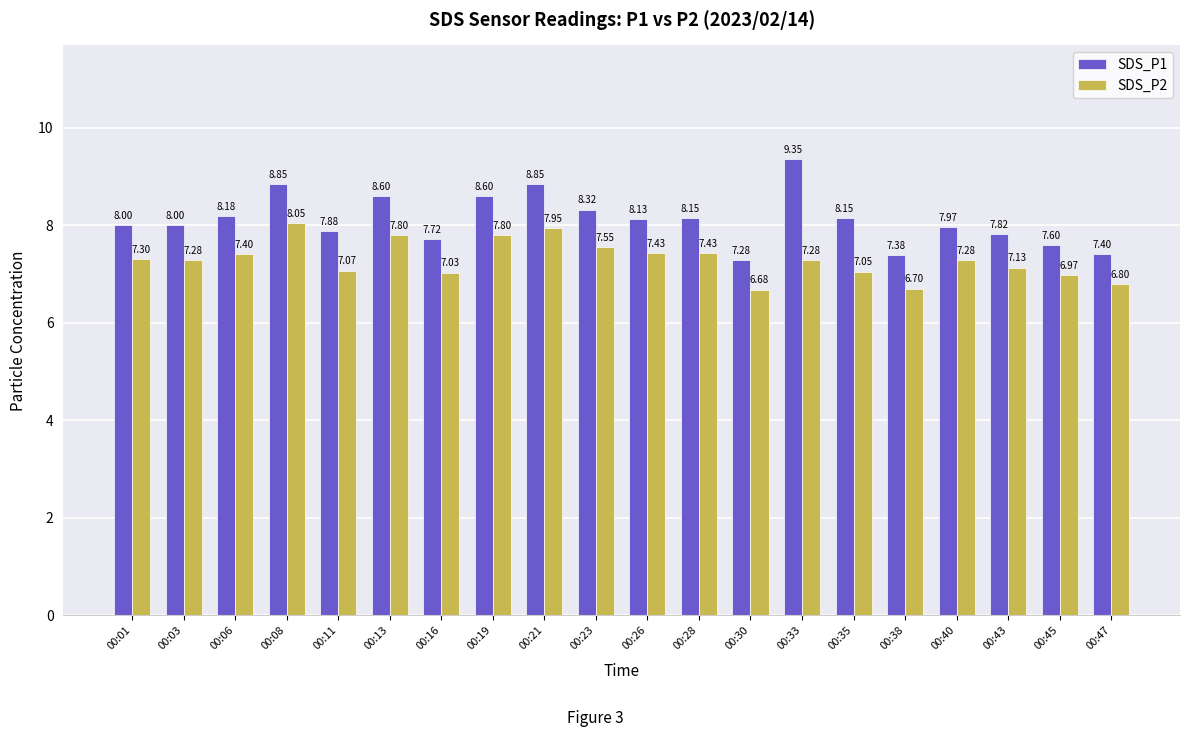

Does the chart contain stacked bars?

No